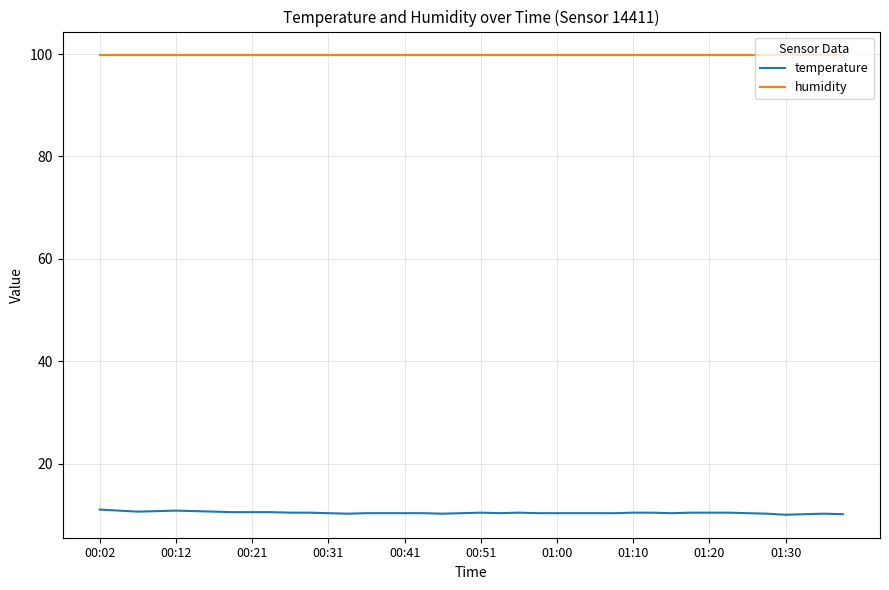

At how many categories does at least one series exceed 64?

40